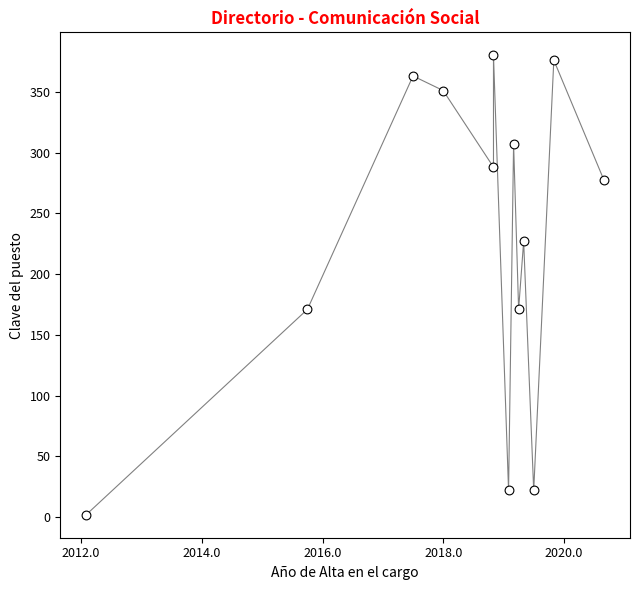

What is the range of Y values (max minus min)?

378